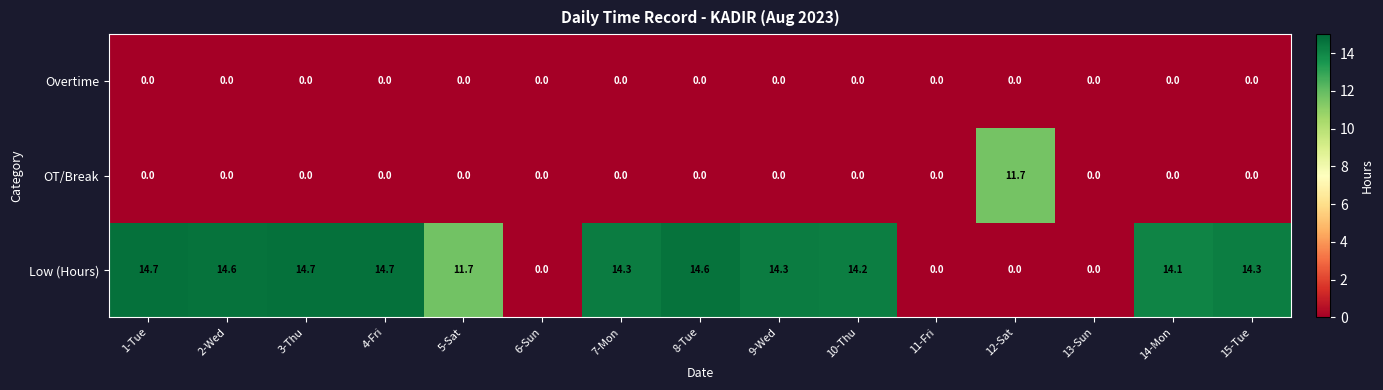

How many values in Low (Hours) are above zero?

11